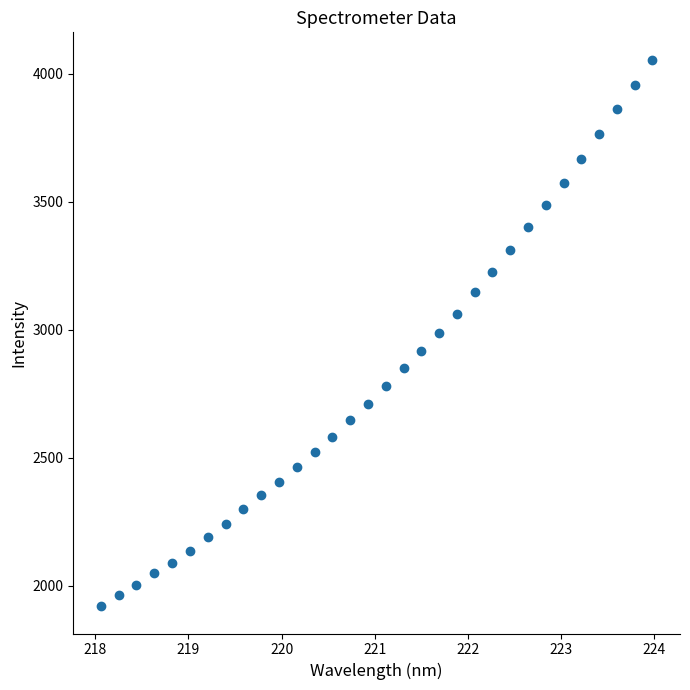

What is the range of X values (max minus min)?

5.9